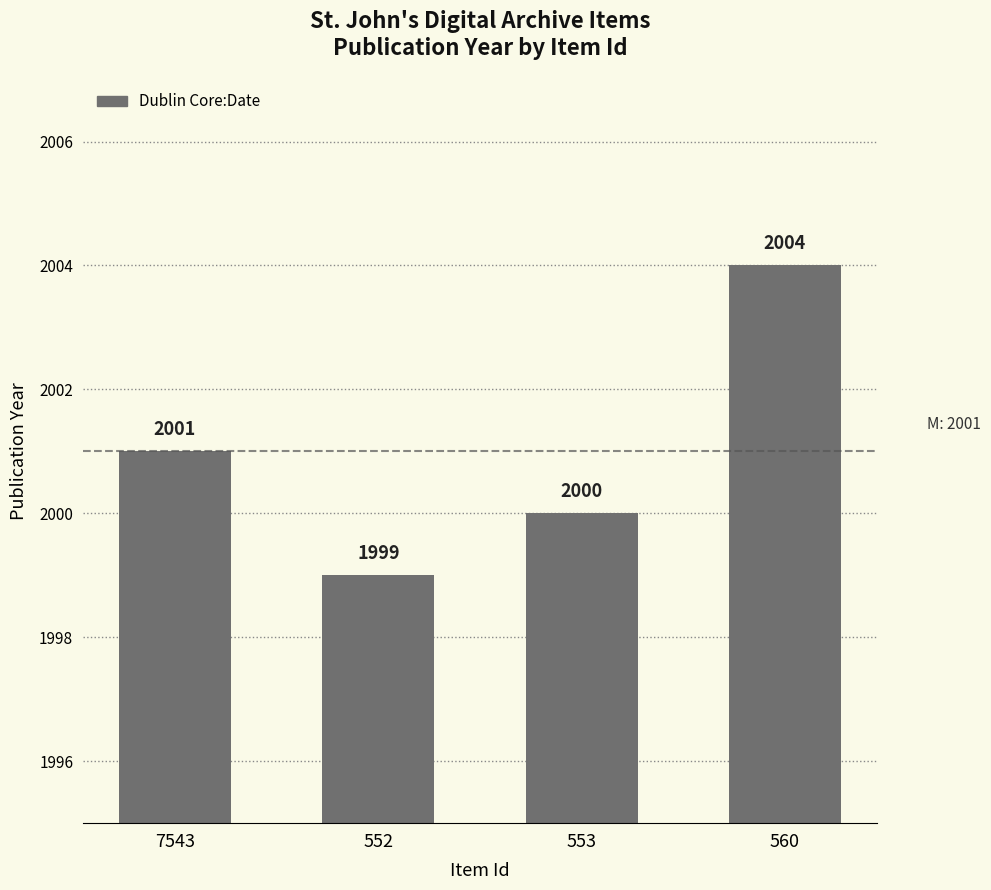

What is the greatest value displayed?

2004